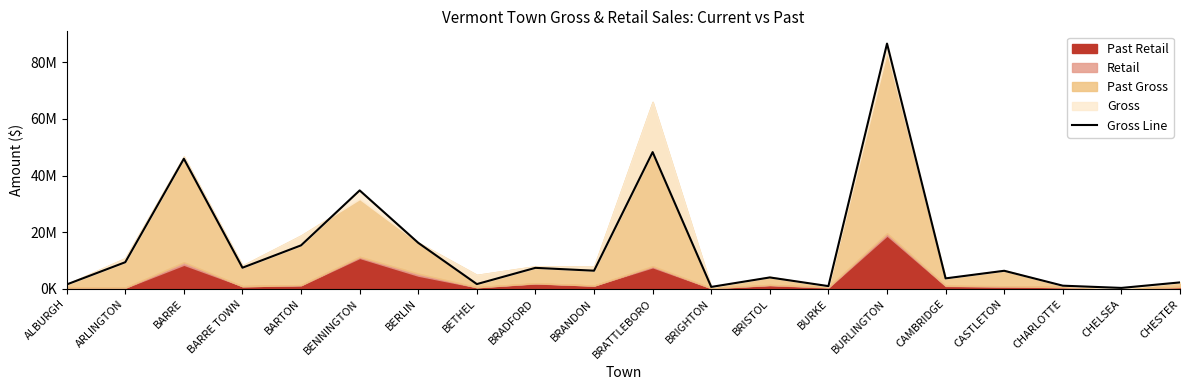

True or false: the data shows 9011095.3 at BERLIN.

False